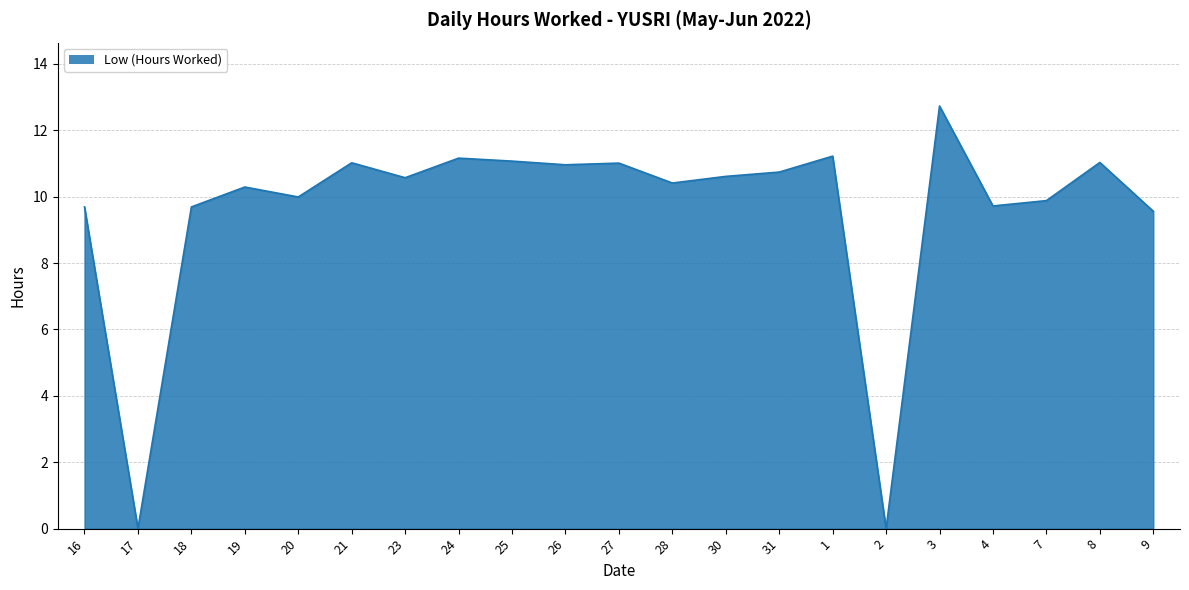

Approximately how many times larger is the value at 23 compared to 1?

0.9